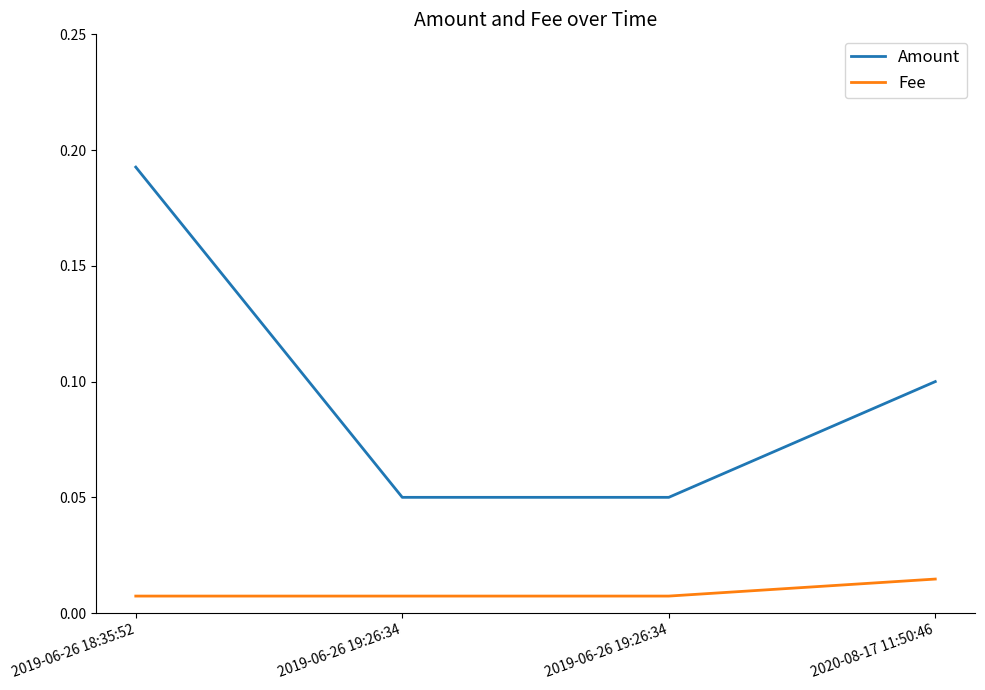

At which category is the sum across all series the highest?

2019-06-26 18:35:52